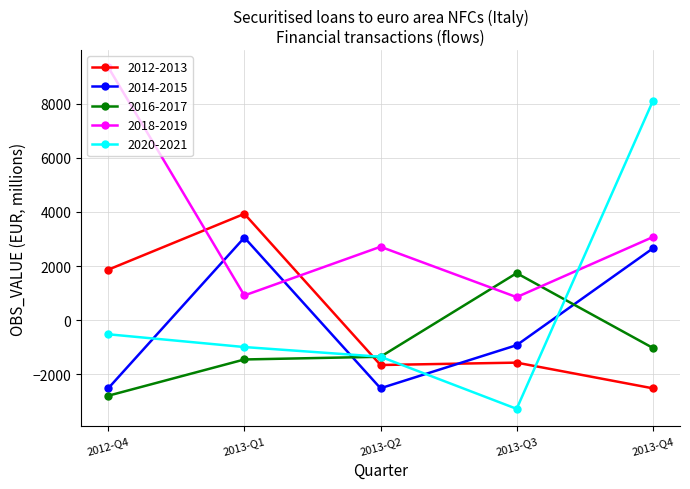

In 2018-2019, how many points are lower than both neighbors (excluding endpoints)?

2